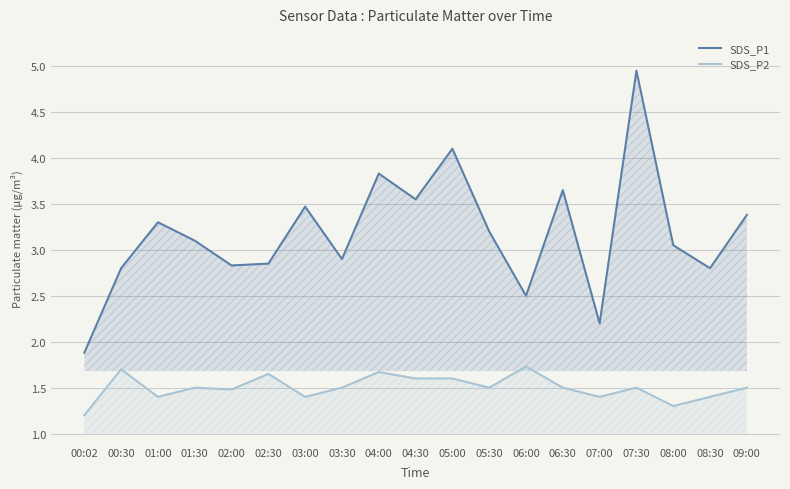

Where is SDS_P1 nearest to the value 3?

08:00